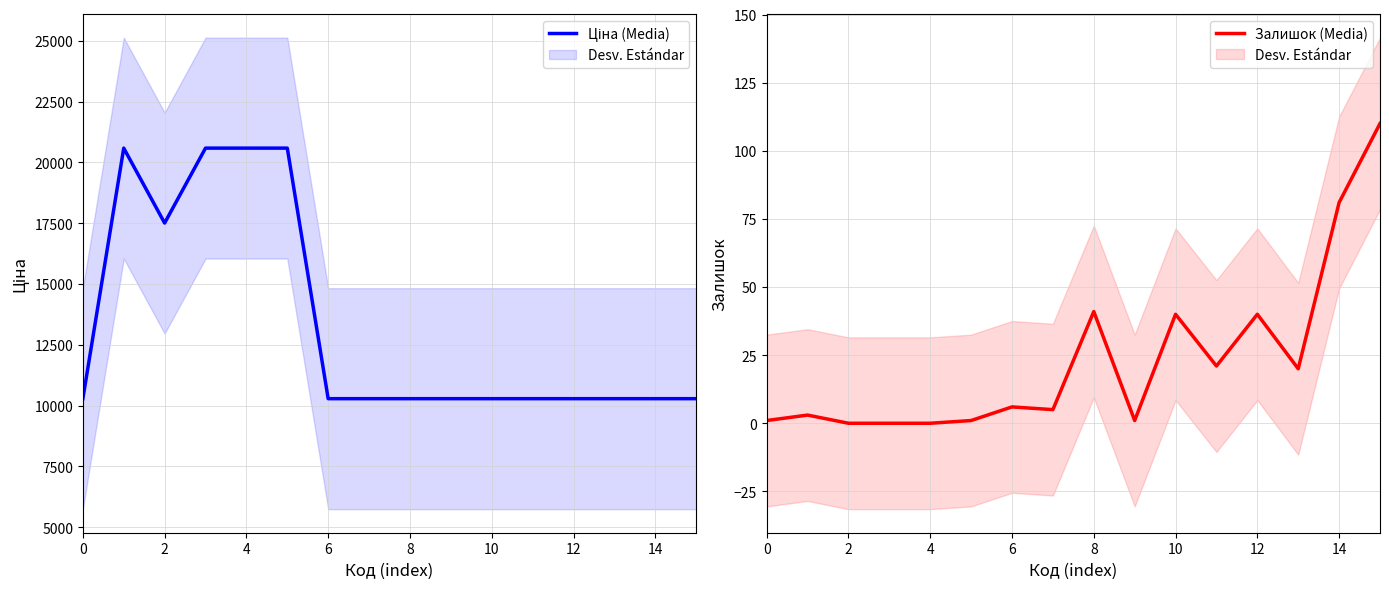

What is the value of the Ціна (Media) point at the 9th from the left?

10285.3